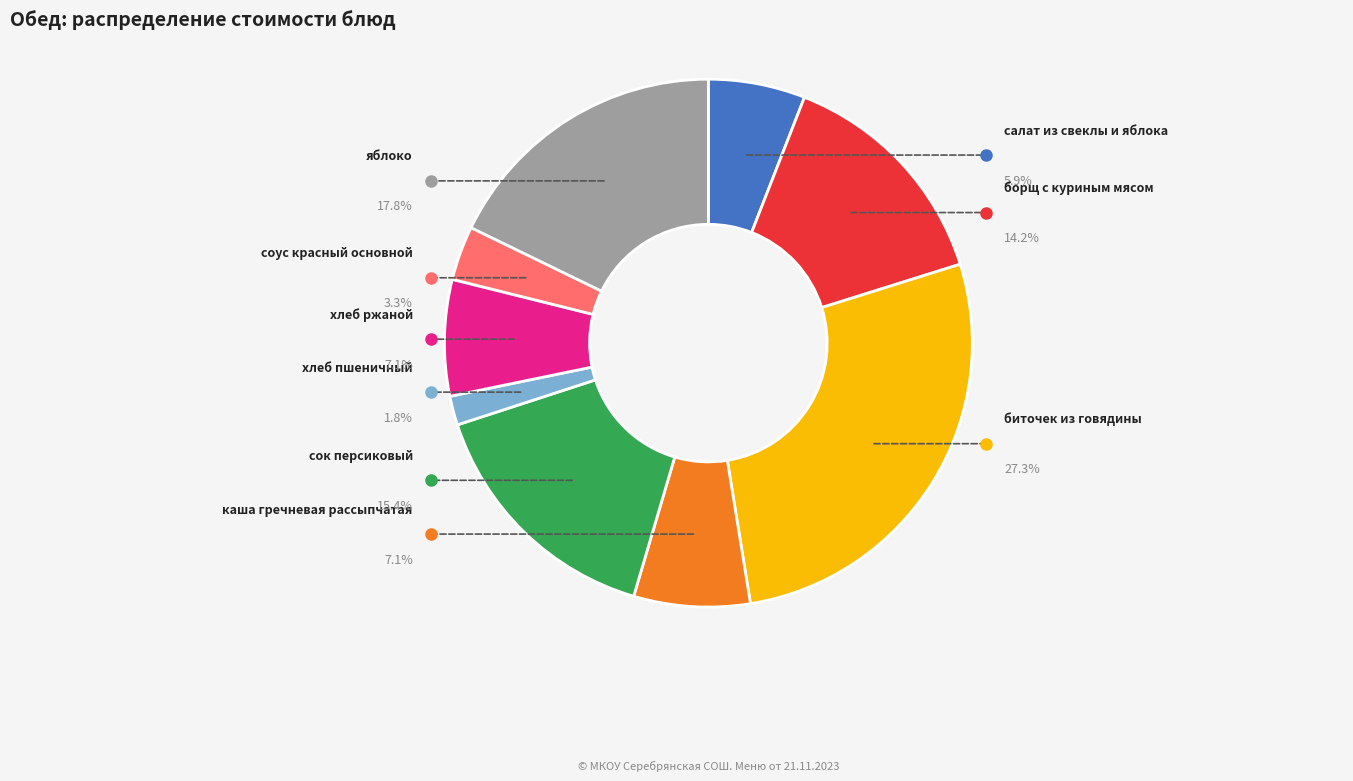

Between хлеб ржаной and хлеб пшеничный, which is larger?

хлеб ржаной